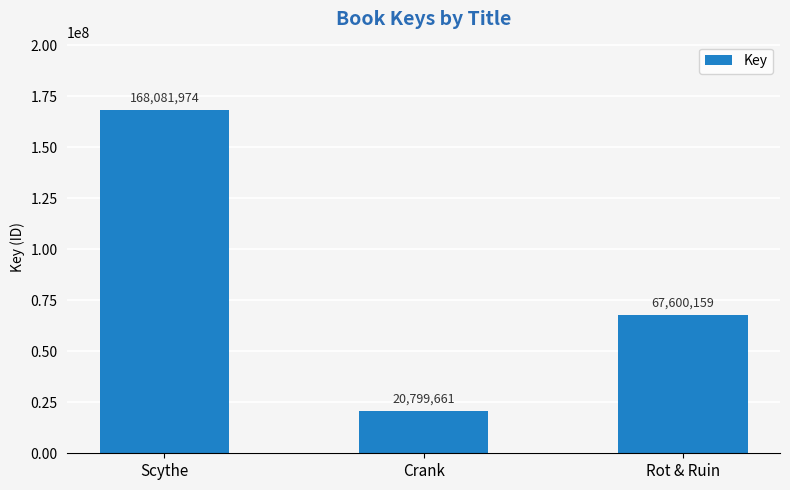

Which category has the lowest value across all series?

Crank